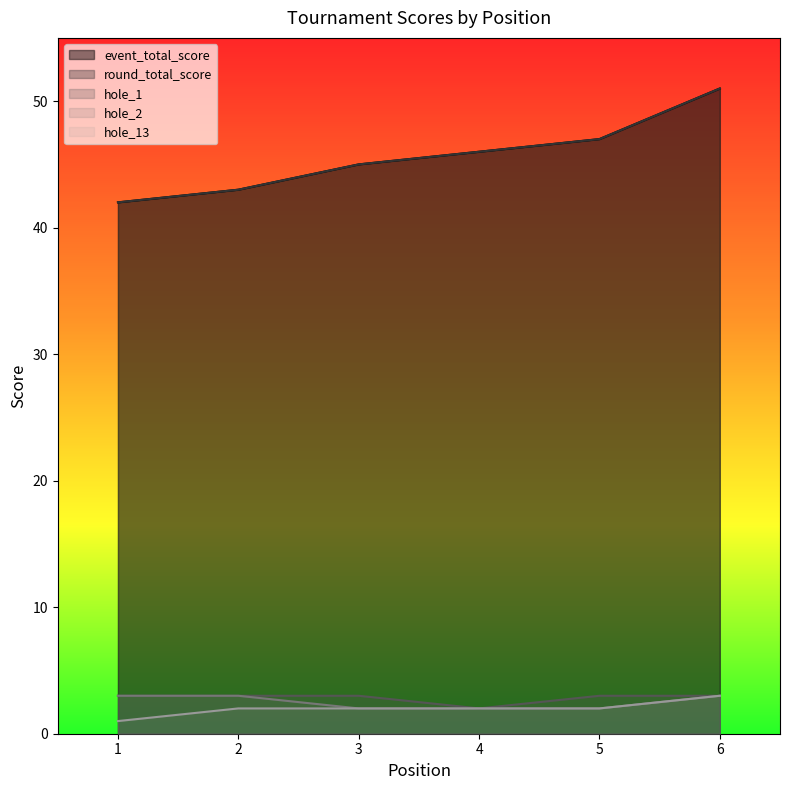

What is the value of the hole_1 point at the 4th from the left?

2